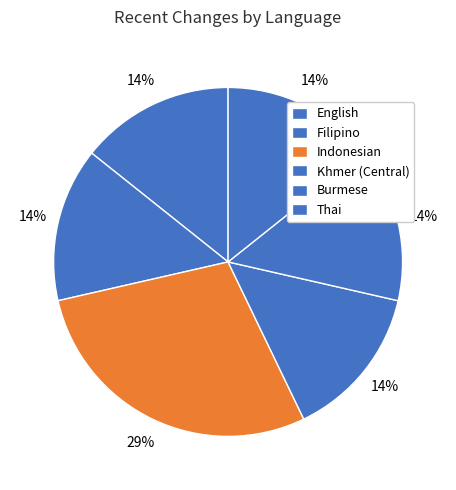

The English slice represents 14% of the pie. True or false?

True